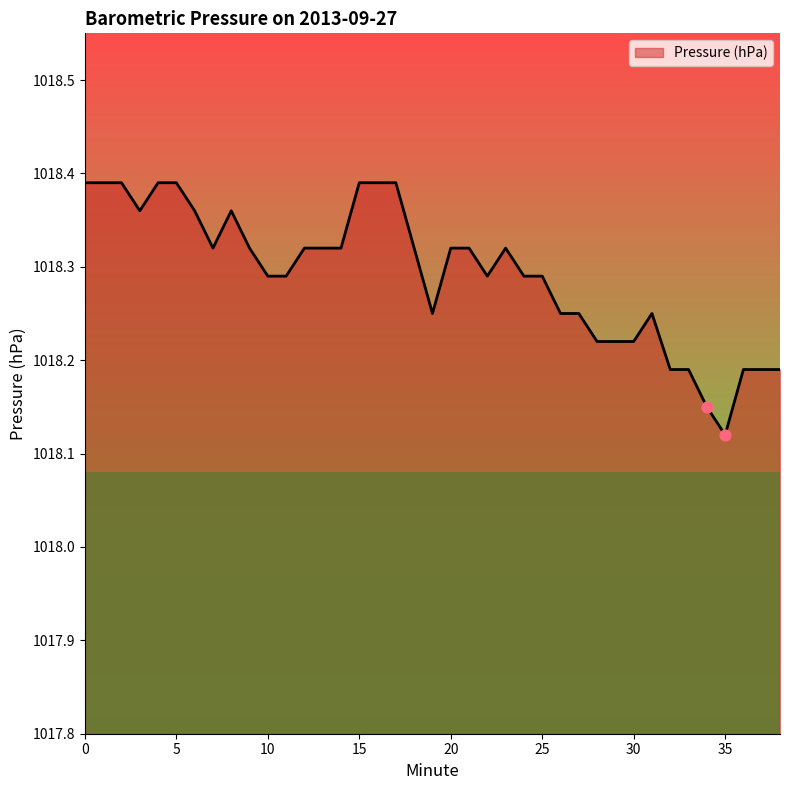

What is the difference between the maximum and minimum values?

0.3